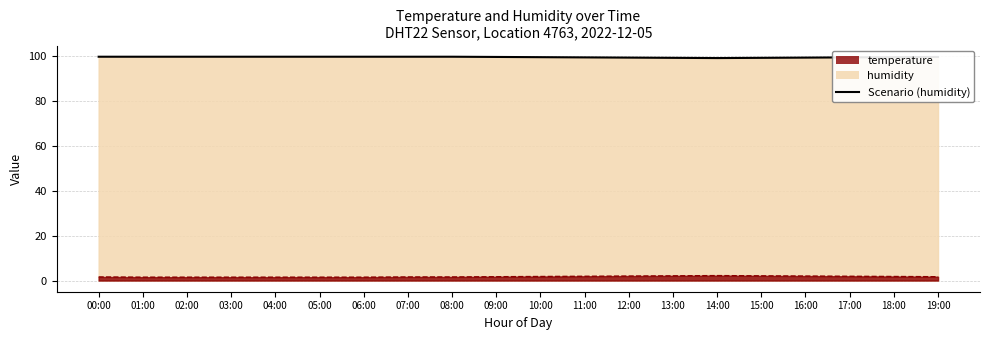

The chart shows a value of 99.5 at 16:00. True or false?

True